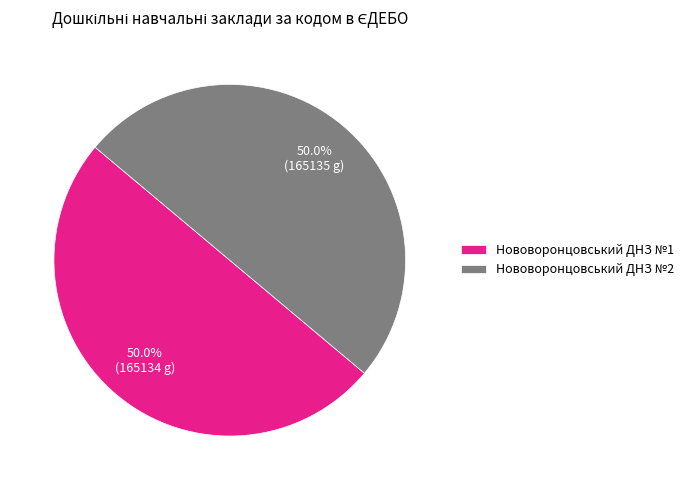

Is it true that Нововоронцовський ДНЗ №1 is 64% of the pie?

False